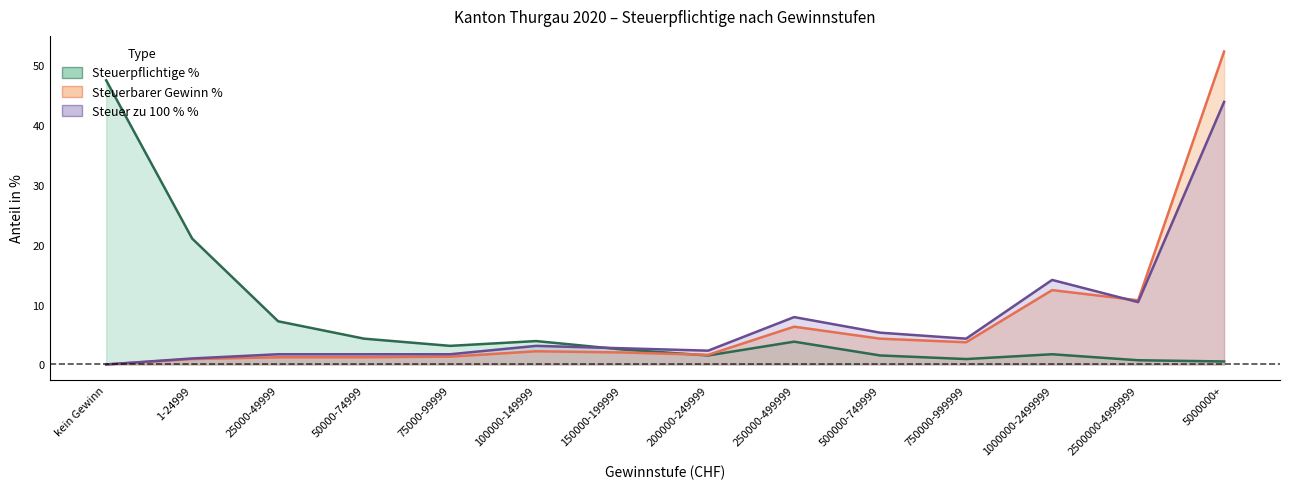

What is the difference between the Steuer zu 100 % % values at 1000000-2499999 and 1-24999?

13.1